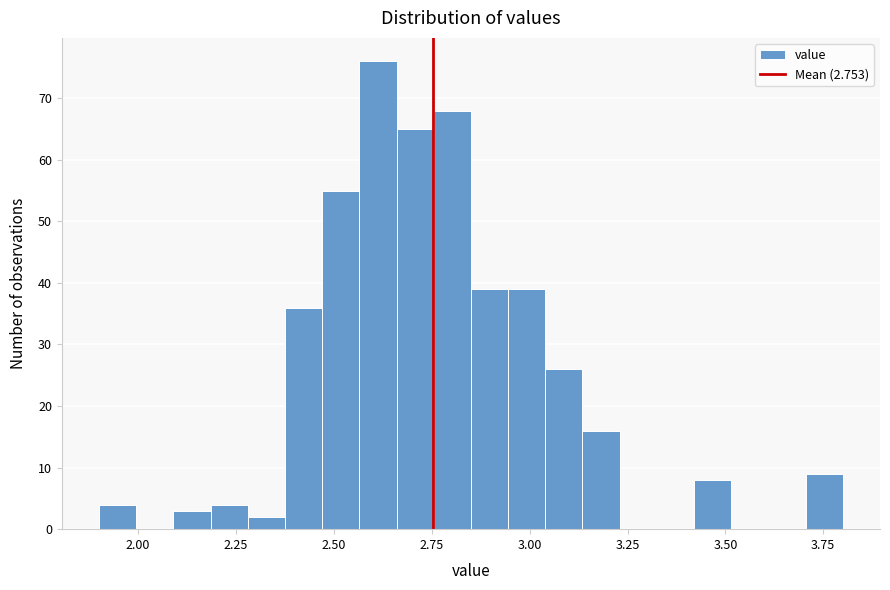

Around what value on the x-axis is the tallest bar? Give the approximate position of its centre, as read against the axis.

2.60